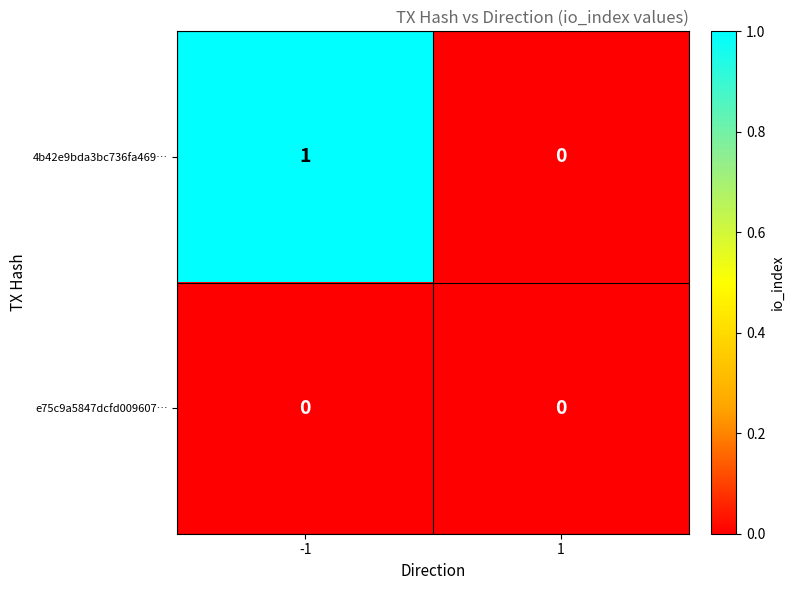

Is the value of e75c9a5847dcfd009607… at -1 greater than the value of 4b42e9bda3bc736fa469… at -1?

No